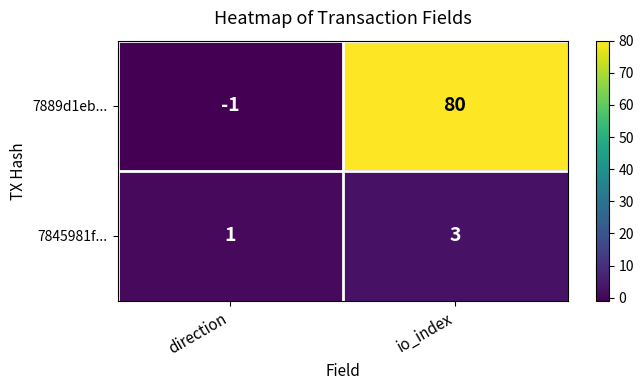

How many distinct data groups are displayed?

2